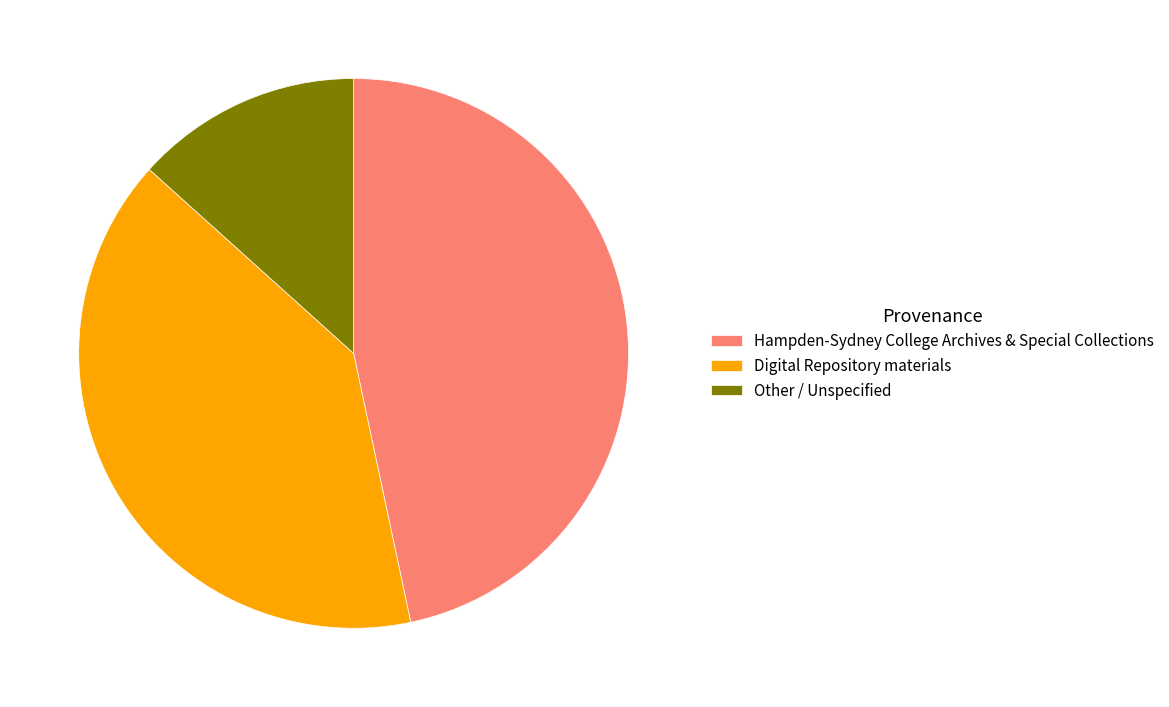

True or false: Hampden-Sydney College Archives & Special Collections accounts for 52% of the total.

False